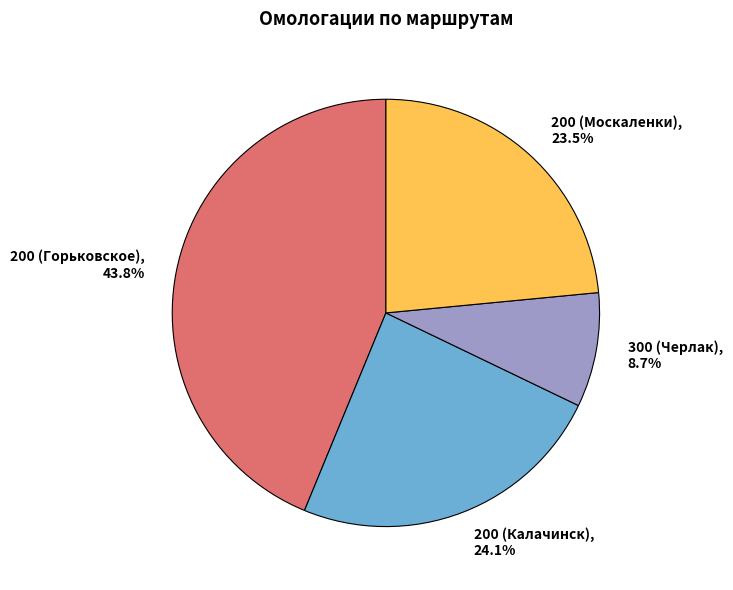

Which has a higher value, 200 (Горьковское) or 300 (Черлак)?

200 (Горьковское)